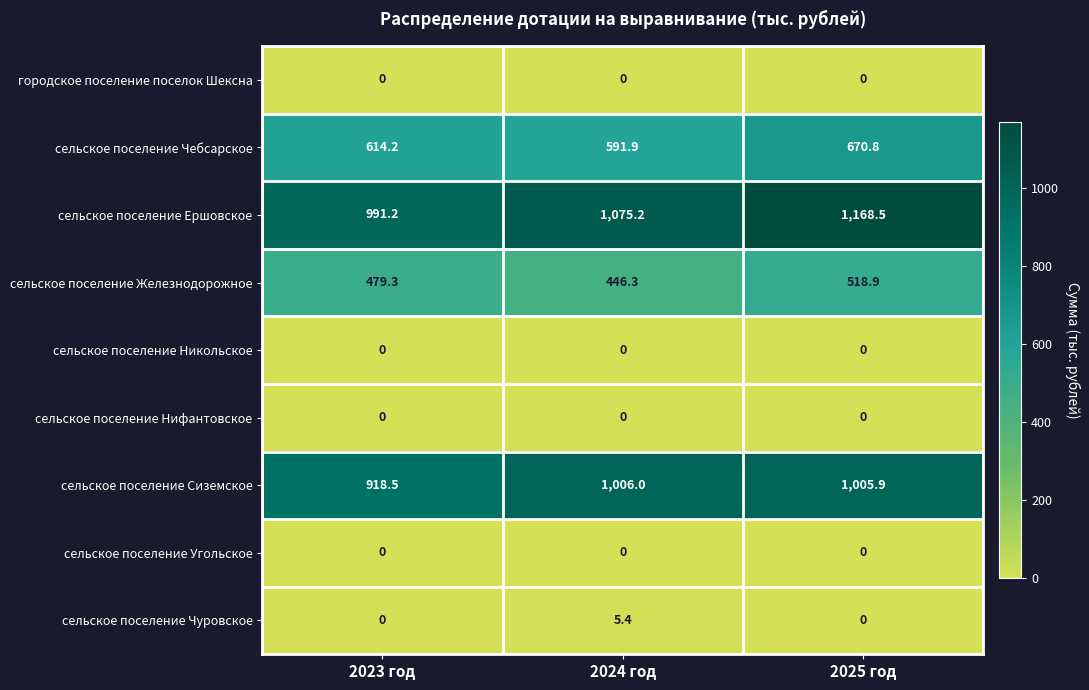

At which label is сельское поселение Железнодорожное closest to 482?

2023 год